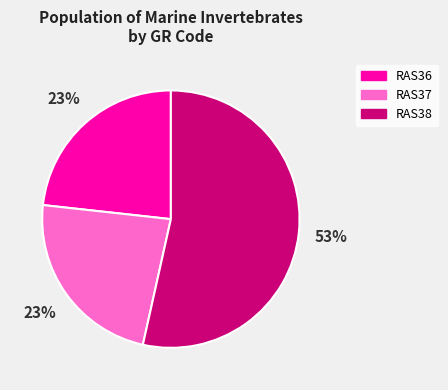

Count the number of slices in the pie.

3